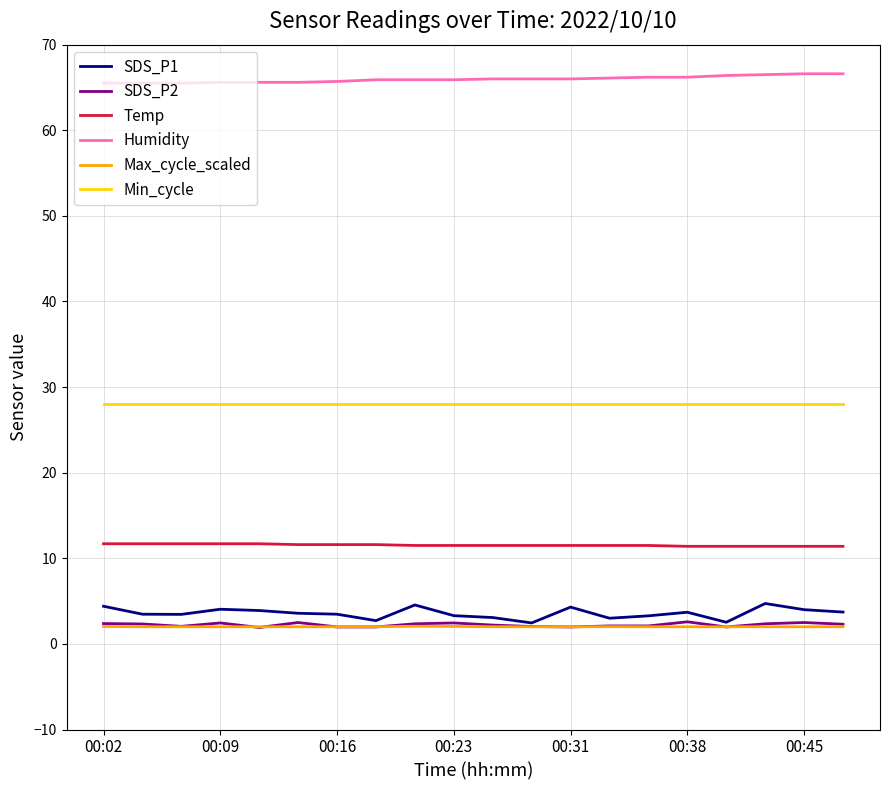

Which series has the largest total across all categories?

Humidity